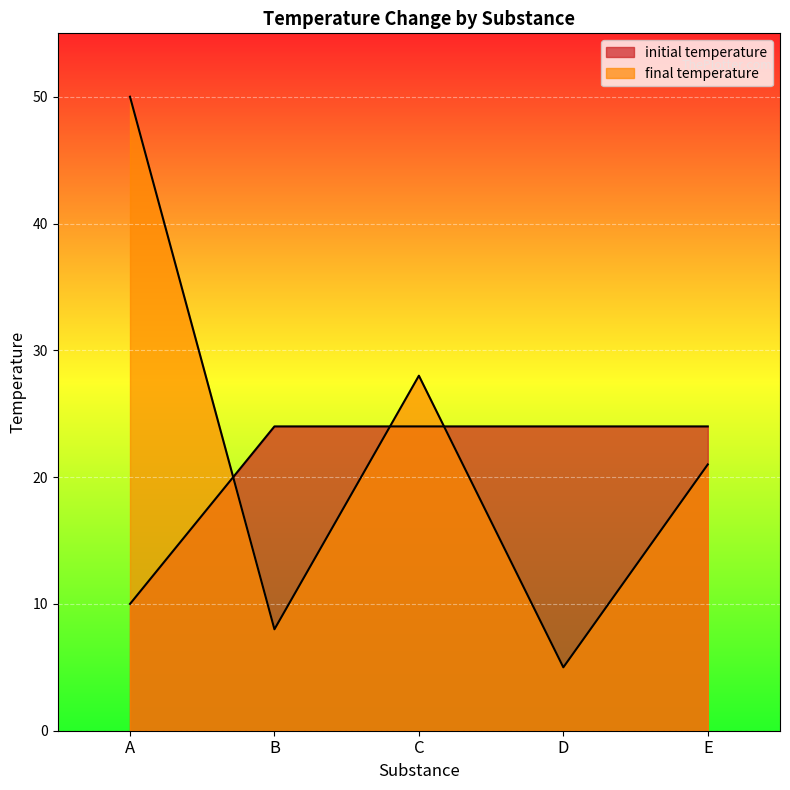

Which category has the lowest value in the initial temperature series?

A